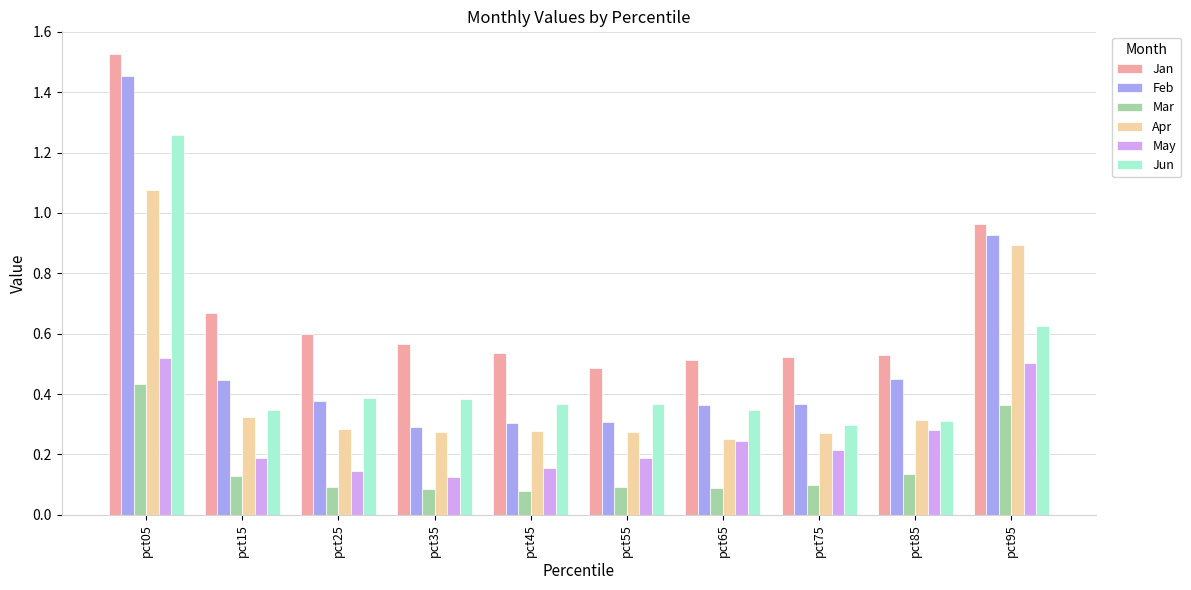

Which series has the widest spread of values?

Feb